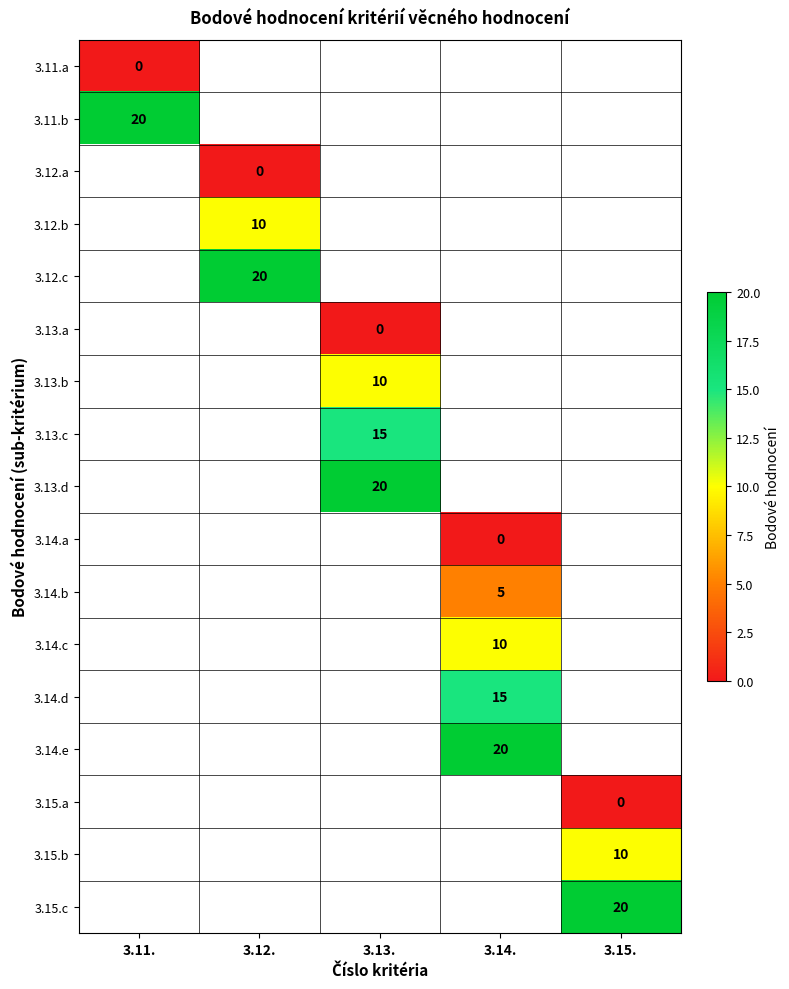

True or false: 3.12.c has a value of 20 at 3.12..

True